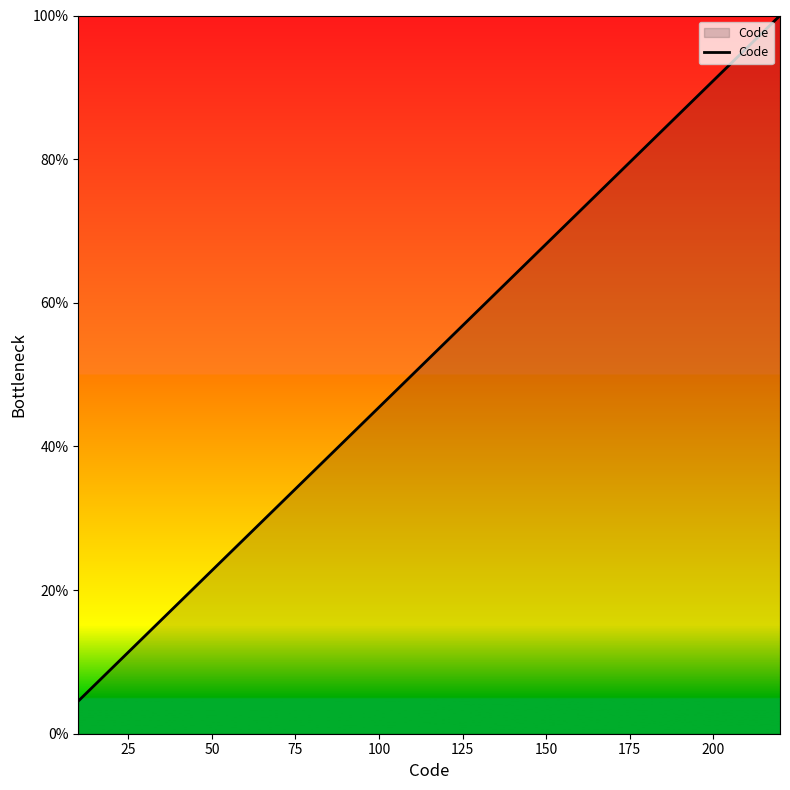

What is the sum of all values?

1150.0